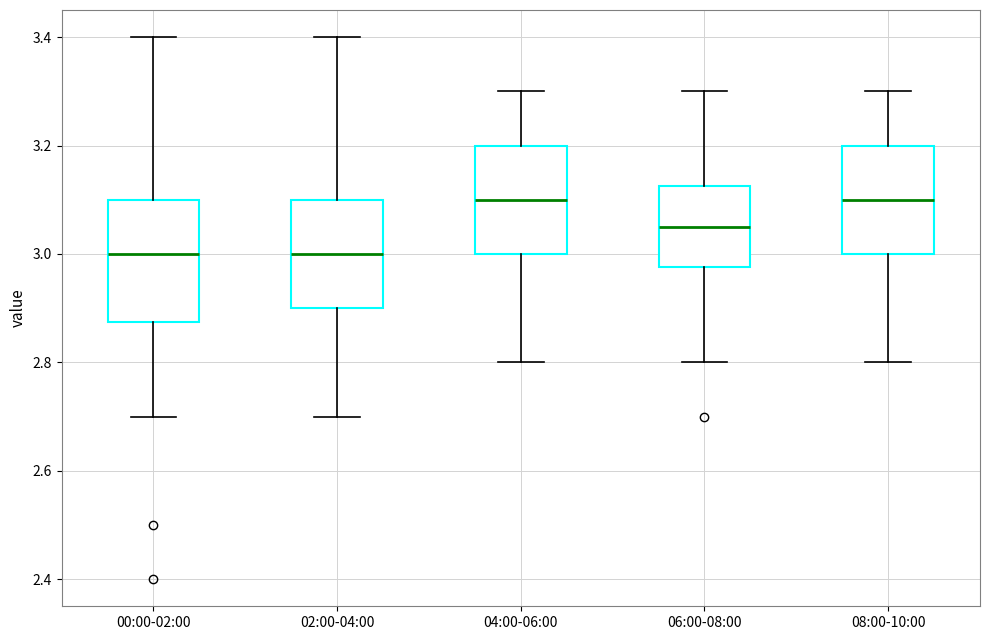

Reading left to right, transcribe this box plot: for each box, give where its median line is, the range the box spans, and where its two whiskers end, as read against the y-axis. The values are not printed on the chart, so give them approximately, as read against the axis.

00:00-02:00: median 3.00, box 2.88 to 3.10, whiskers 2.70 to 3.40
02:00-04:00: median 3.00, box 2.90 to 3.10, whiskers 2.70 to 3.40
04:00-06:00: median 3.10, box 3.00 to 3.20, whiskers 2.80 to 3.30
06:00-08:00: median 3.06, box 2.98 to 3.12, whiskers 2.80 to 3.30
08:00-10:00: median 3.10, box 3.00 to 3.20, whiskers 2.80 to 3.30